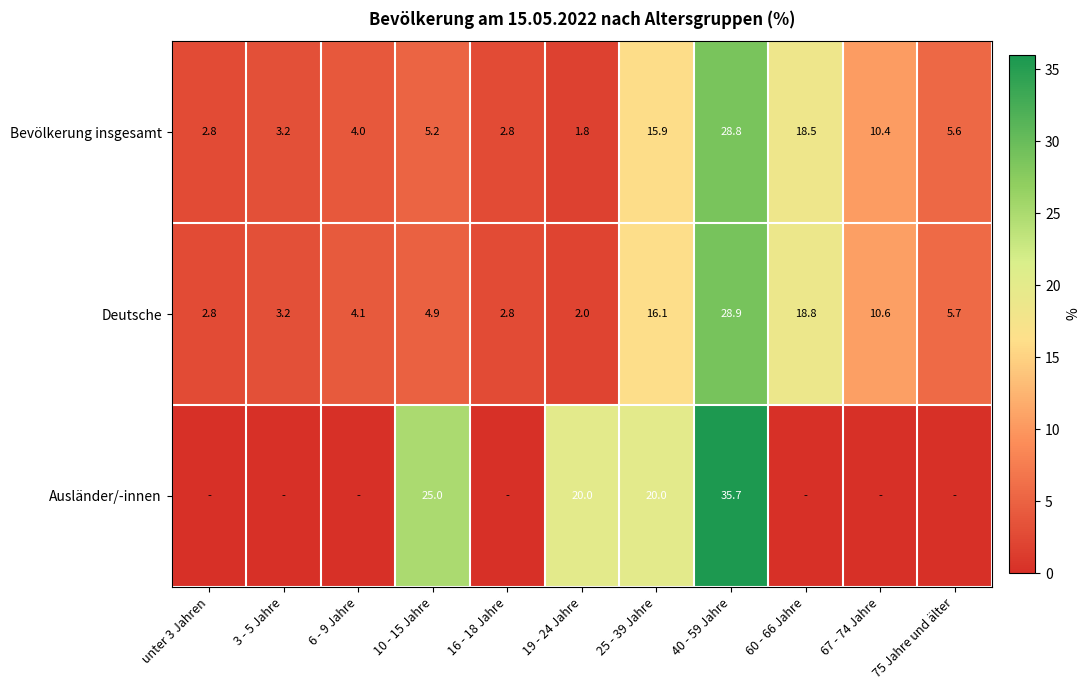

Is the value of Deutsche at 60 - 66 Jahre greater than the value of Bevölkerung insgesamt at 60 - 66 Jahre?

Yes